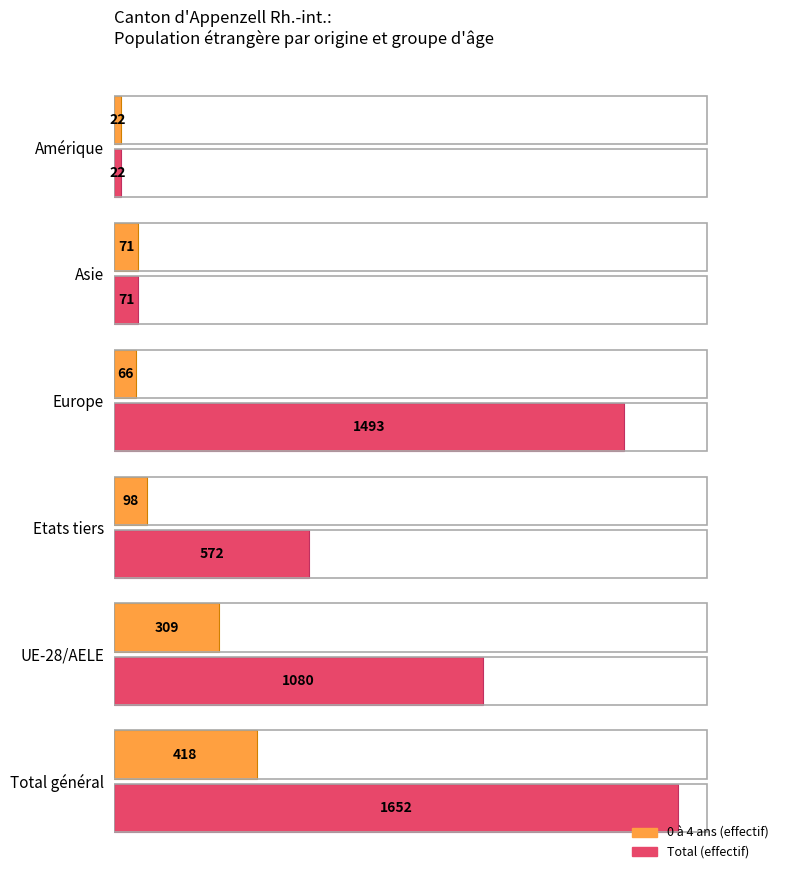

Which label corresponds to the largest value in the chart?

Total général